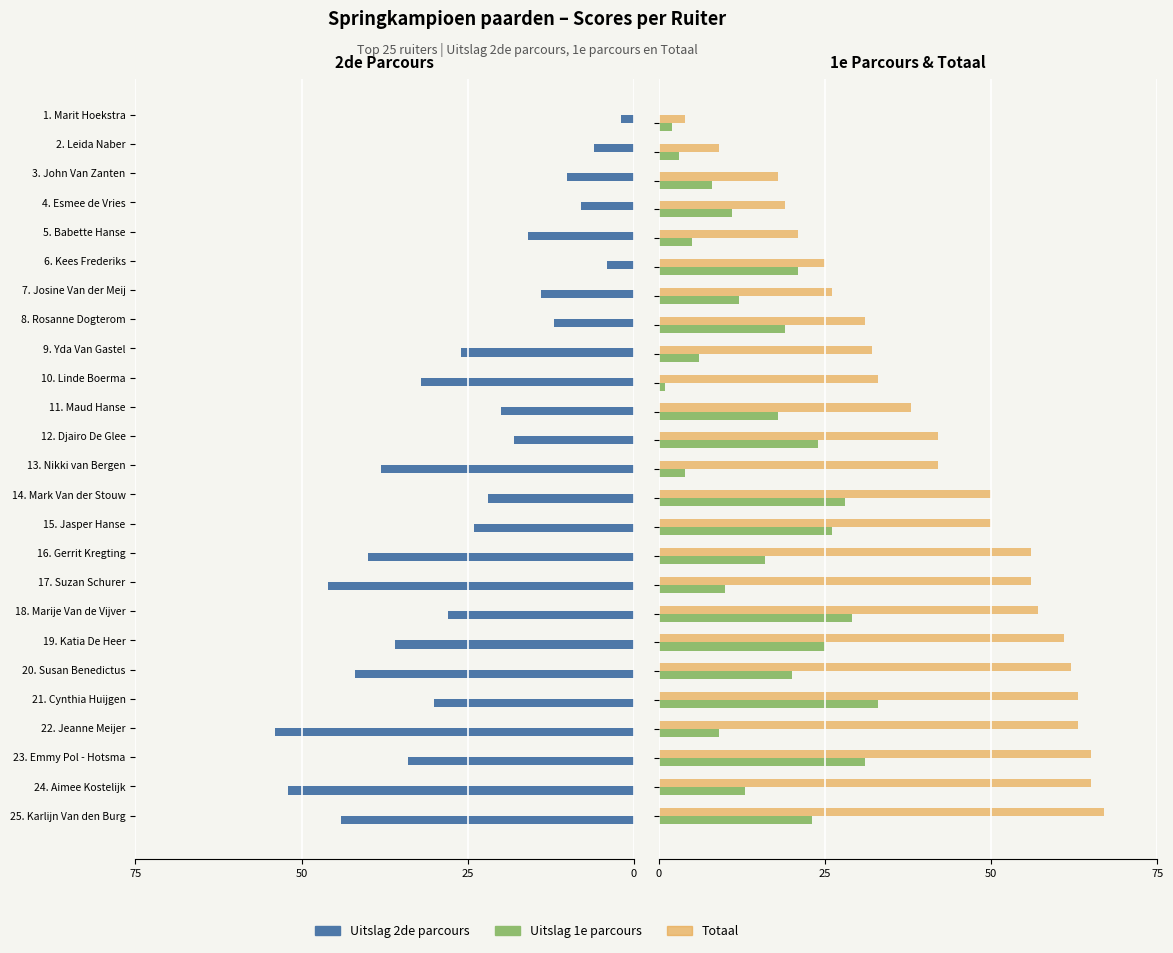

What is the sum of all Totaal values?

1055